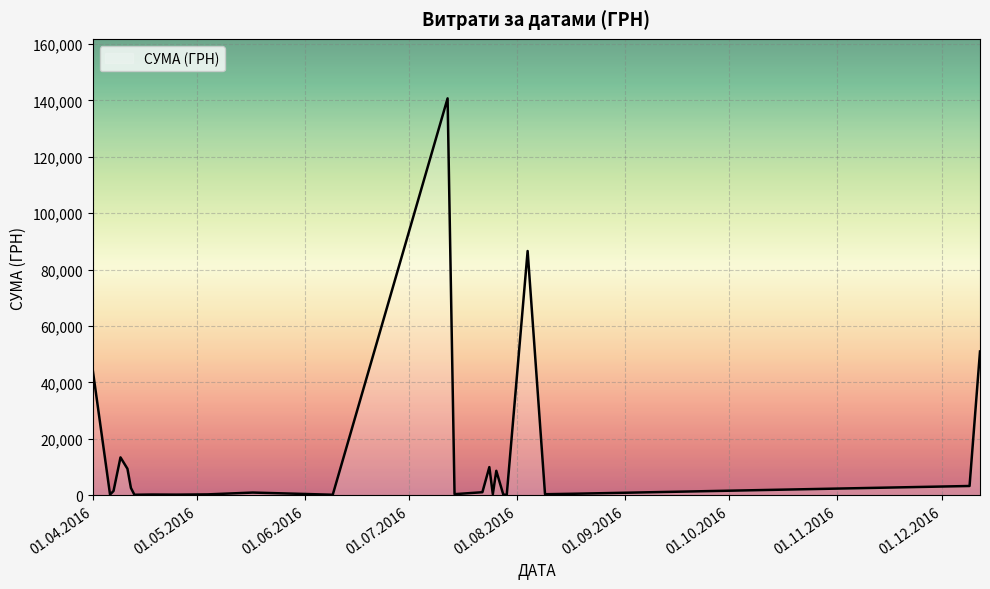

What is the greatest value displayed?

140706.2